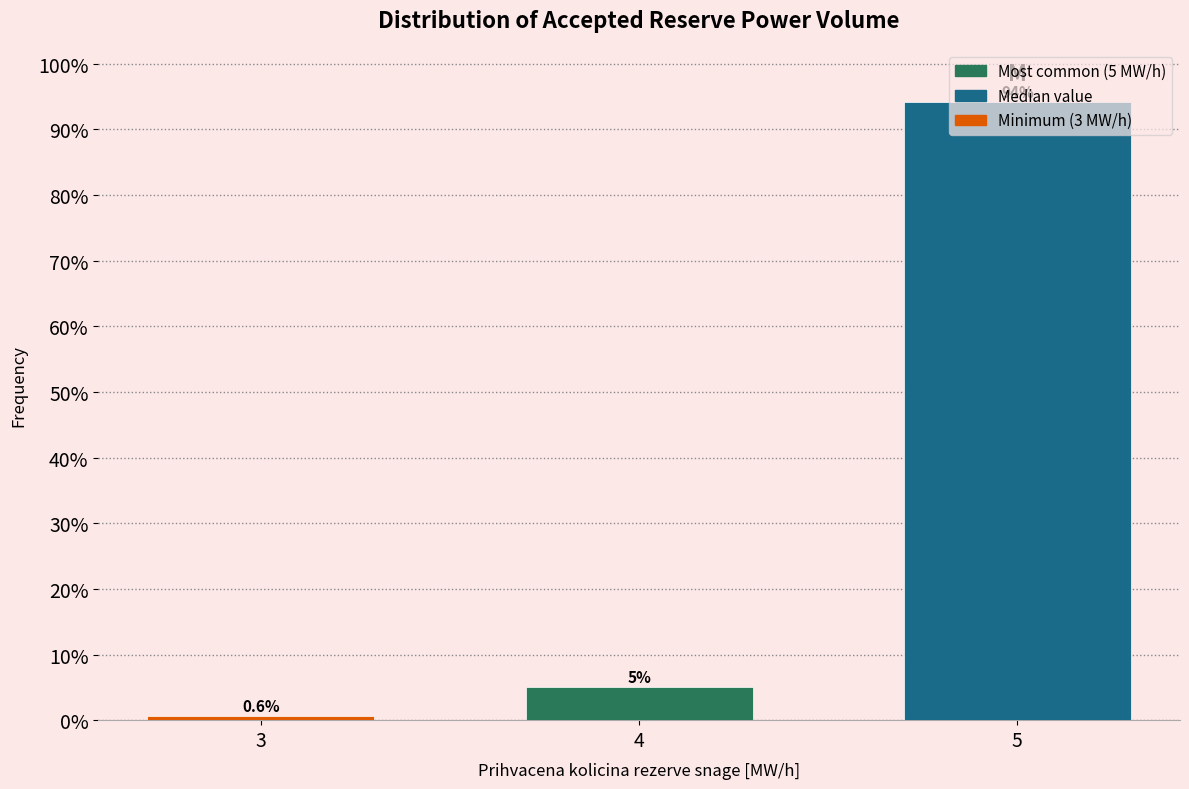

Which has a higher value, 5 or 3?

5